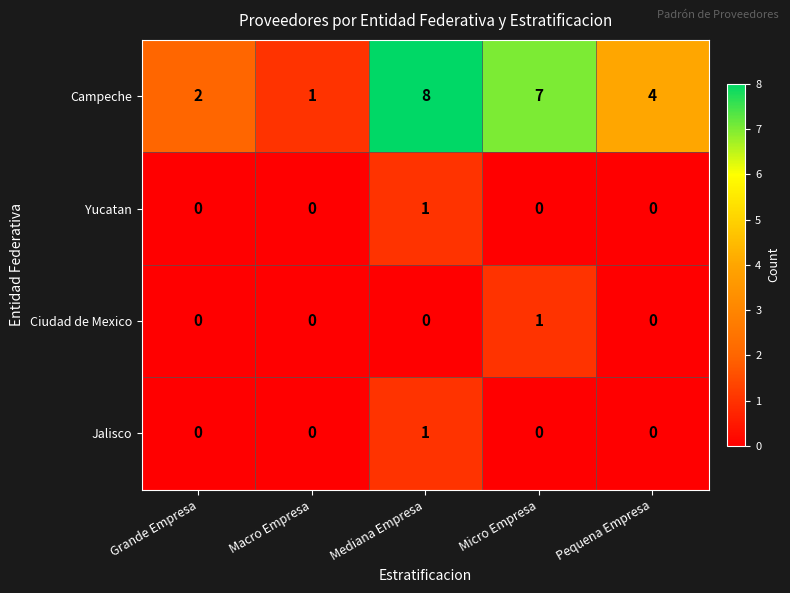

True or false: Yucatan has a value of 0 at Micro Empresa.

True